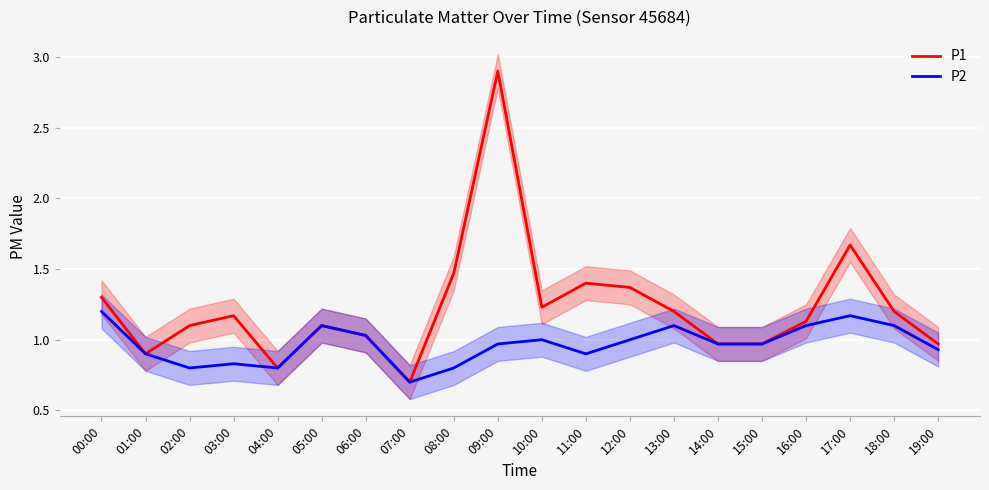

At which label is P2 closest to 0?

07:00